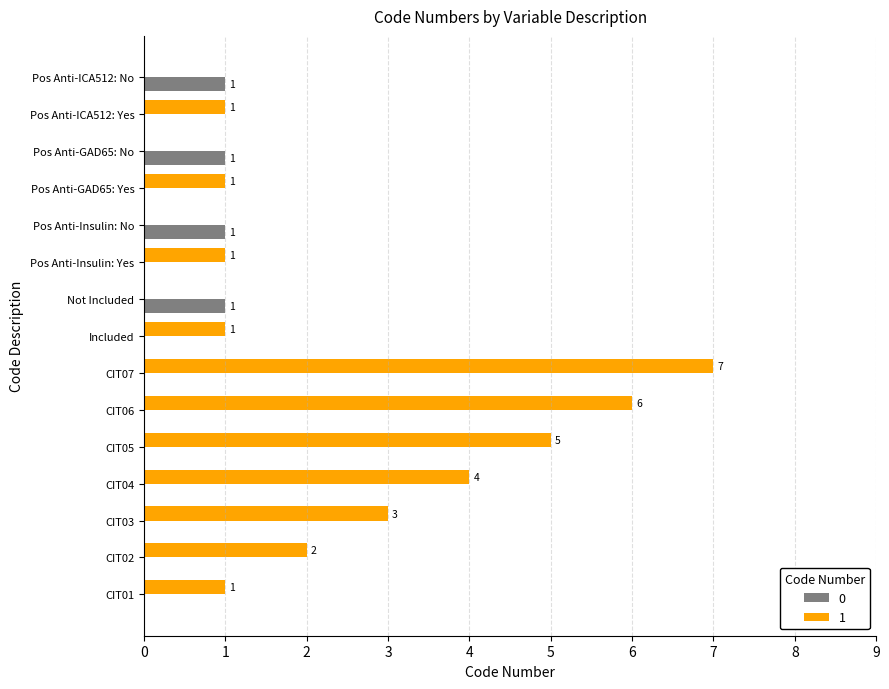

Which label corresponds to the largest value in the chart?

CIT07